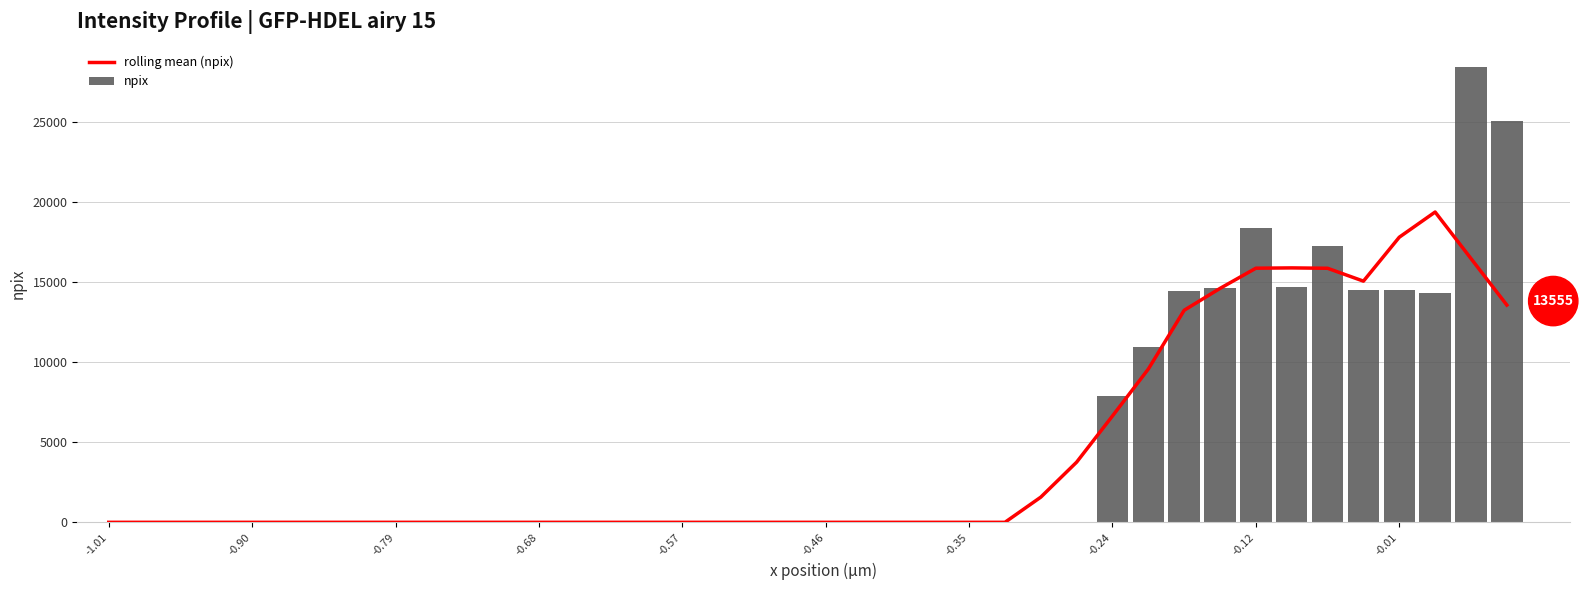

At how many categories does at least one series exceed 6330?

12